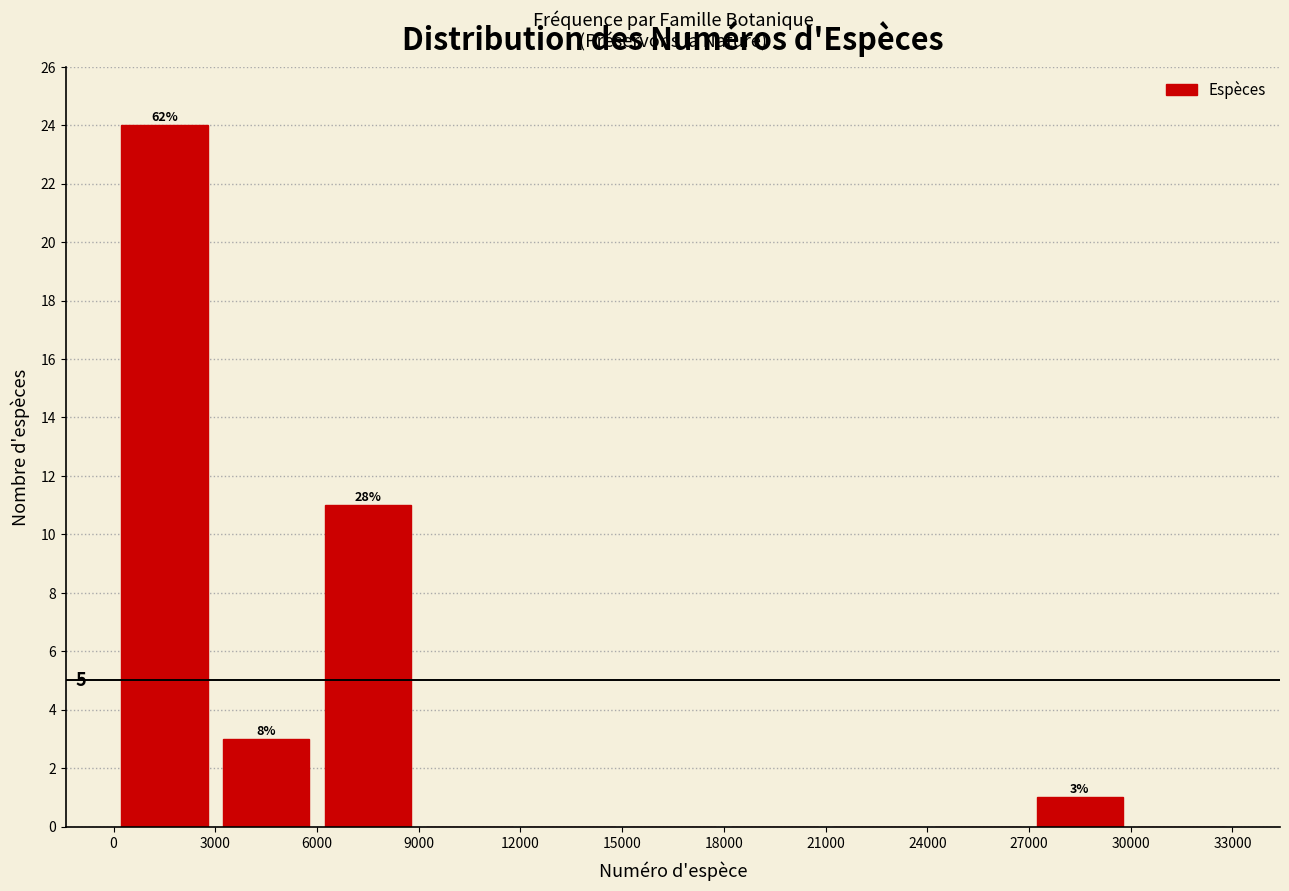

Over which range of the x-axis is the bar tallest?

0 to 3000